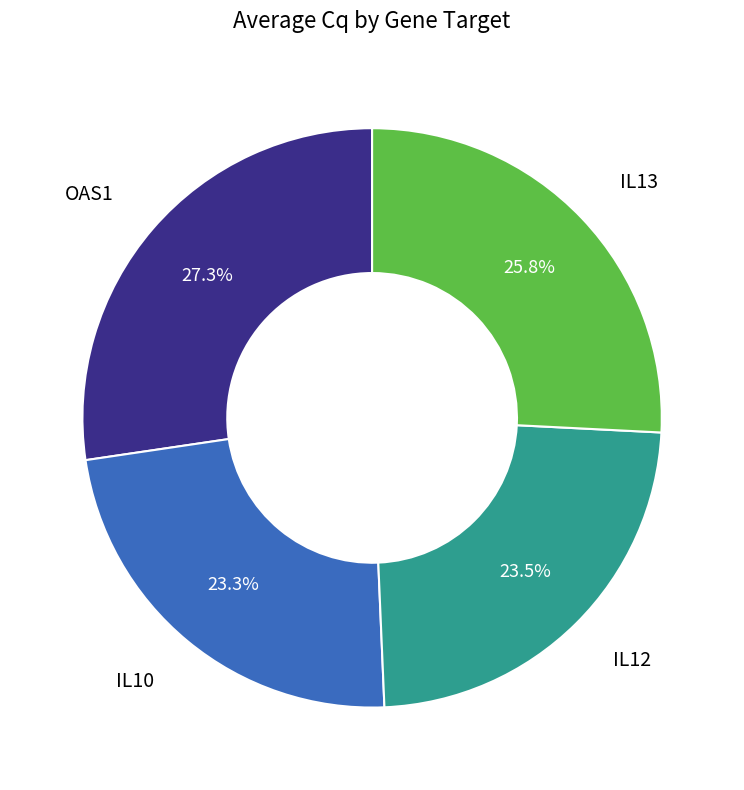

Is there a majority slice in this chart?

No